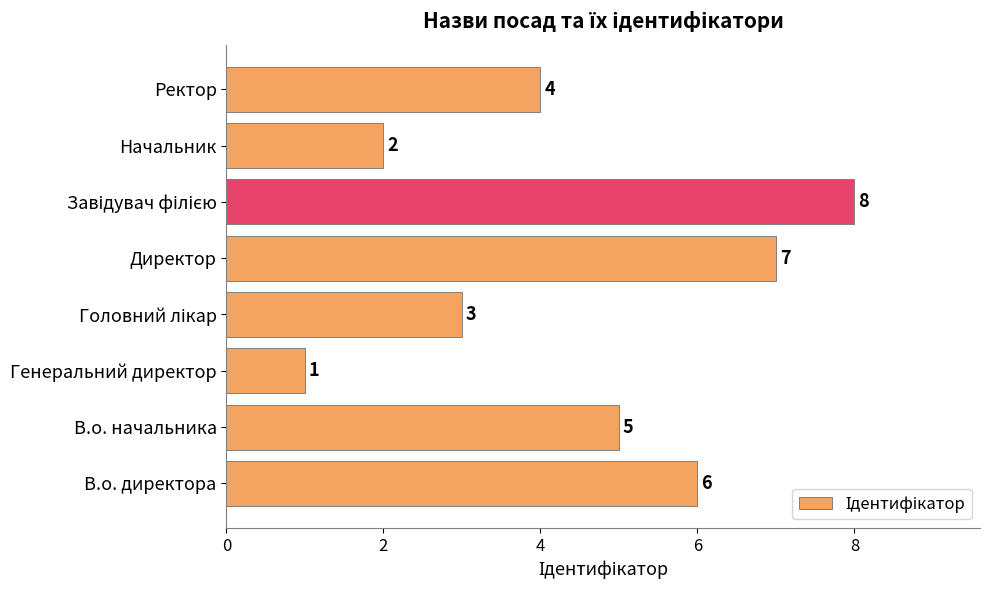

Between Директор and В.о. начальника, which is larger?

Директор